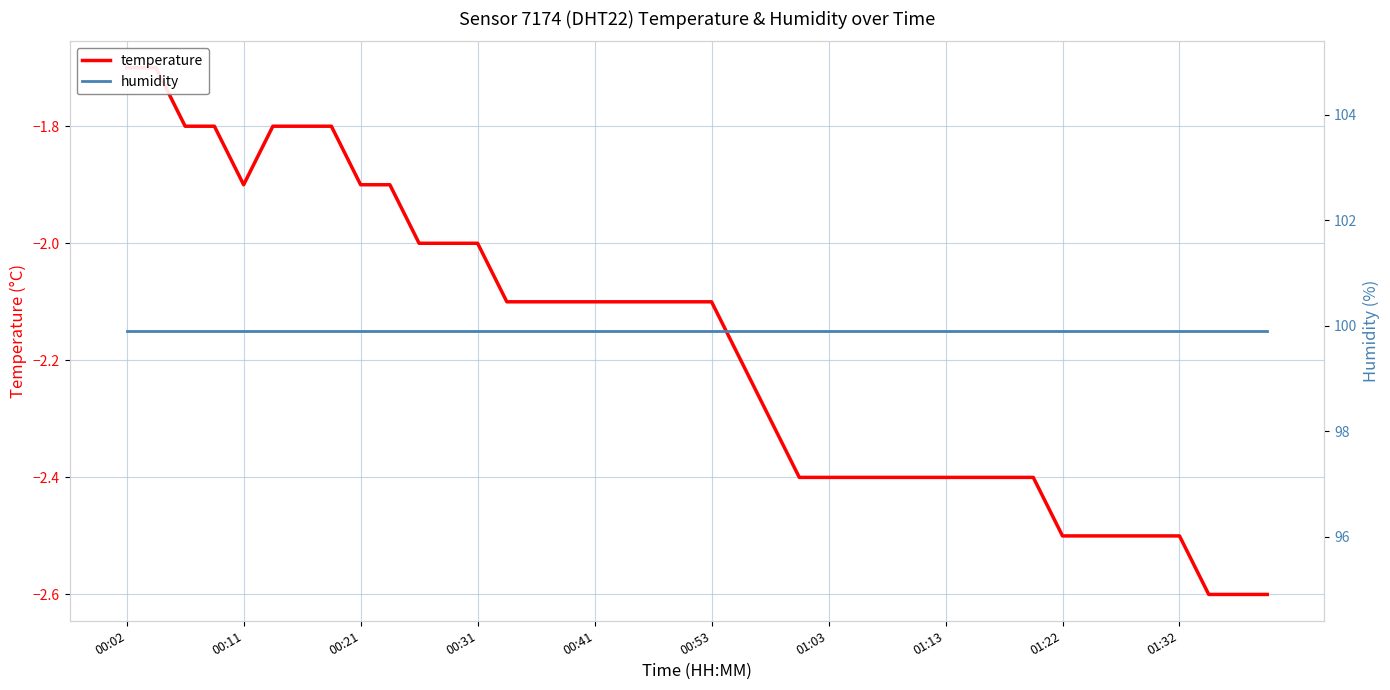

What are all the series names shown in the legend?

temperature, humidity